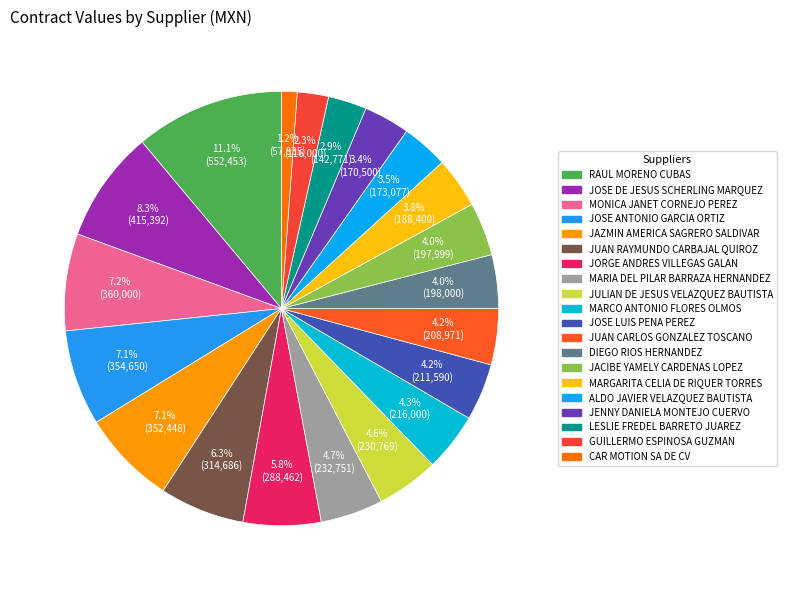

Count the number of slices in the pie.

20